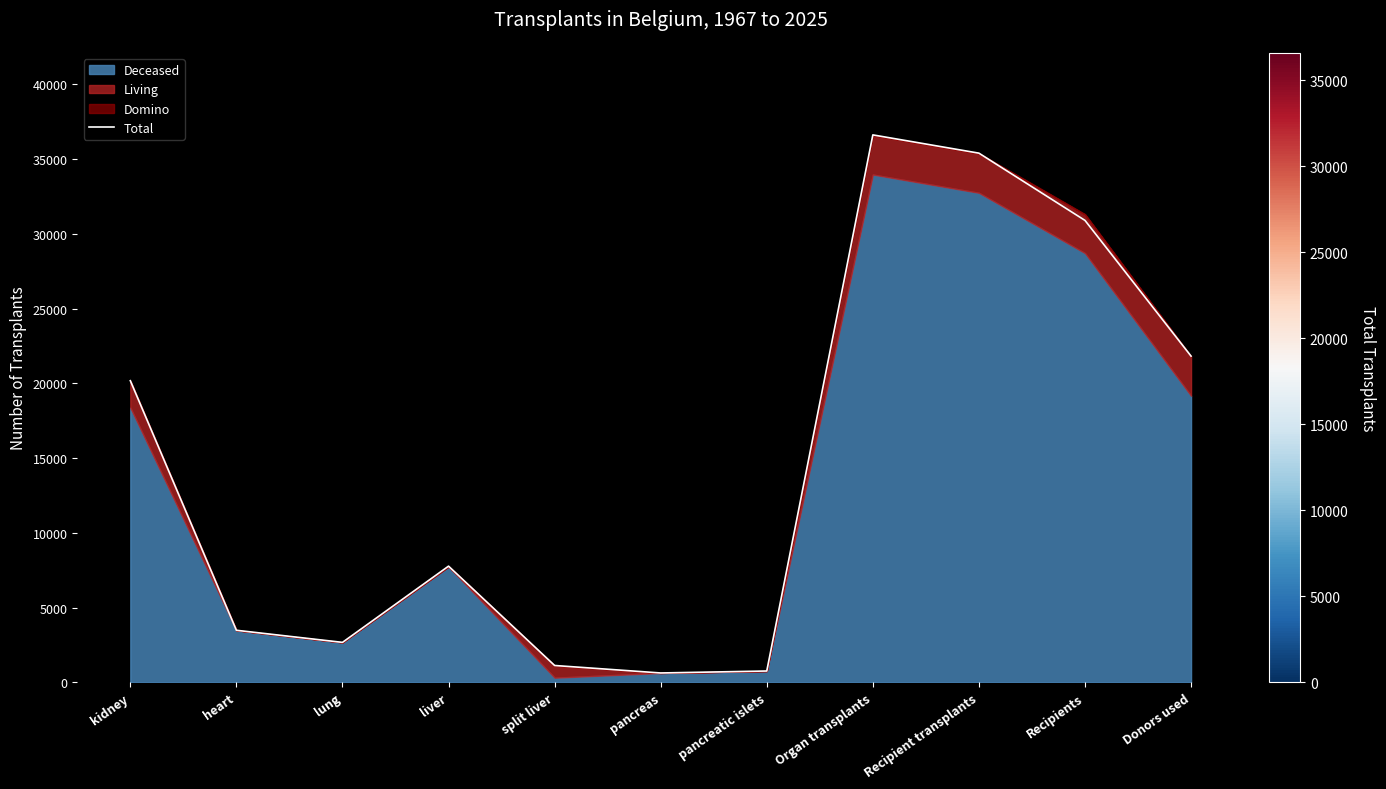

List the labels in order of value, largest first.

Organ transplants, Recipient transplants, Recipients, Donors used, kidney, liver, heart, lung, split liver, pancreatic islets, pancreas